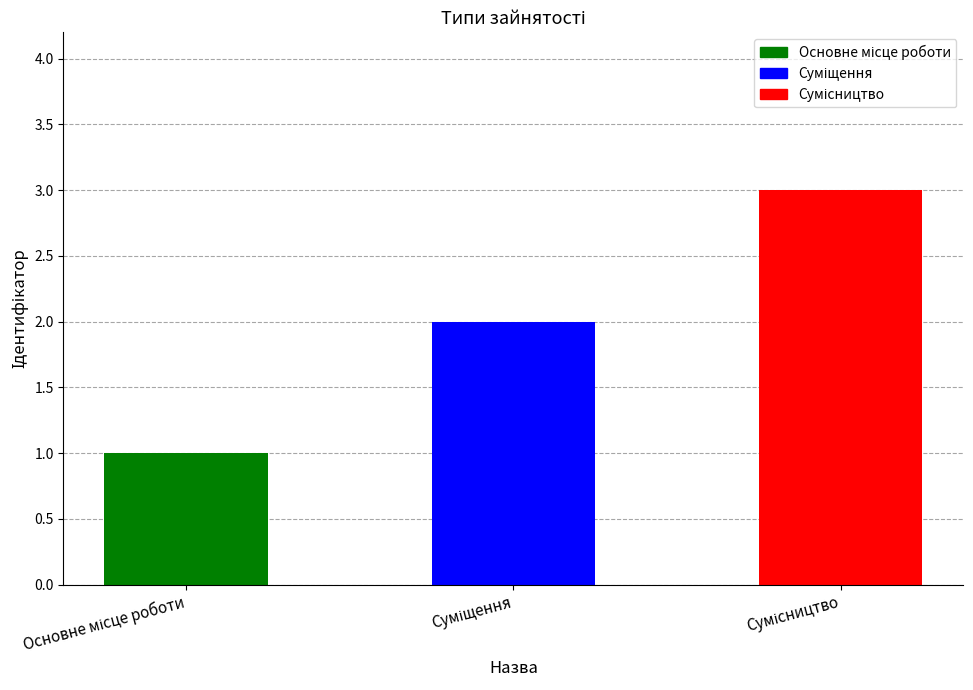

Reading right to left, what are all the values shown in this chart?

3	2	1